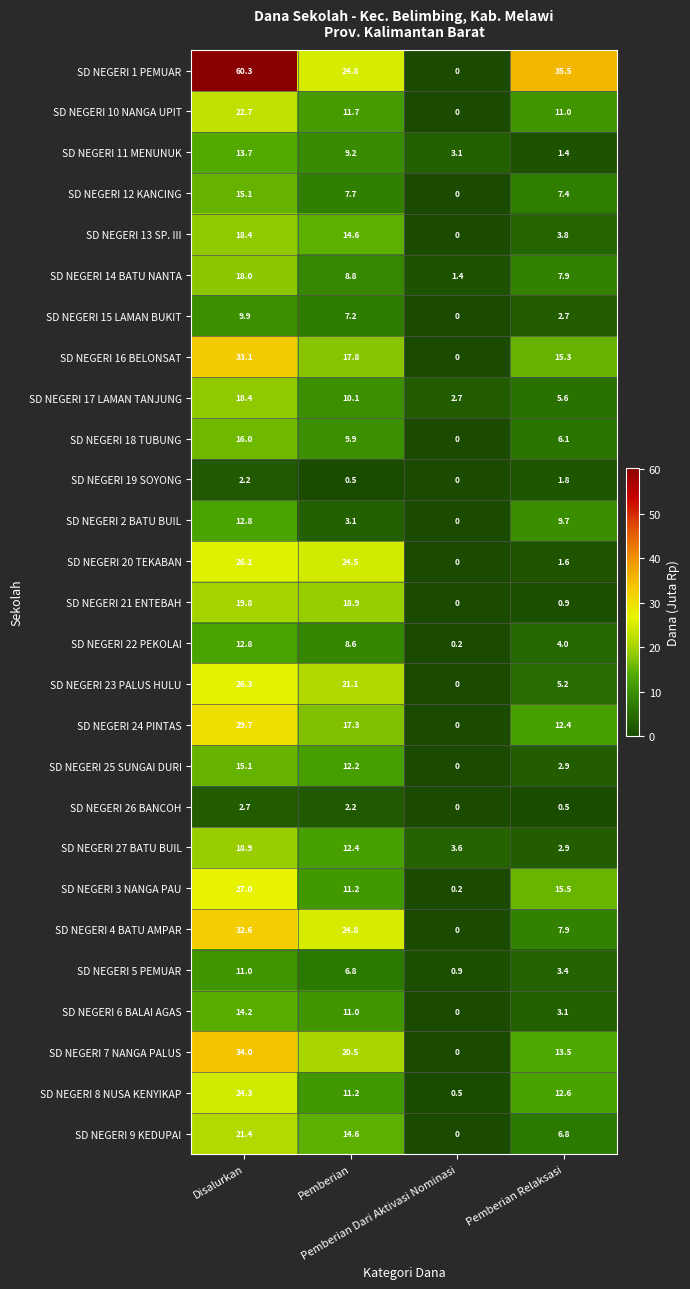

What is the greatest value displayed?

60.3